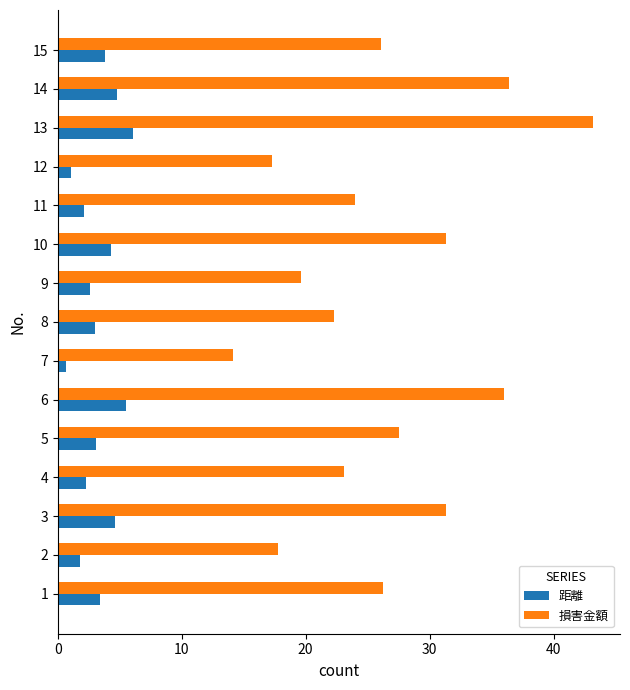

At which category does the chart reach its peak across all series?

13